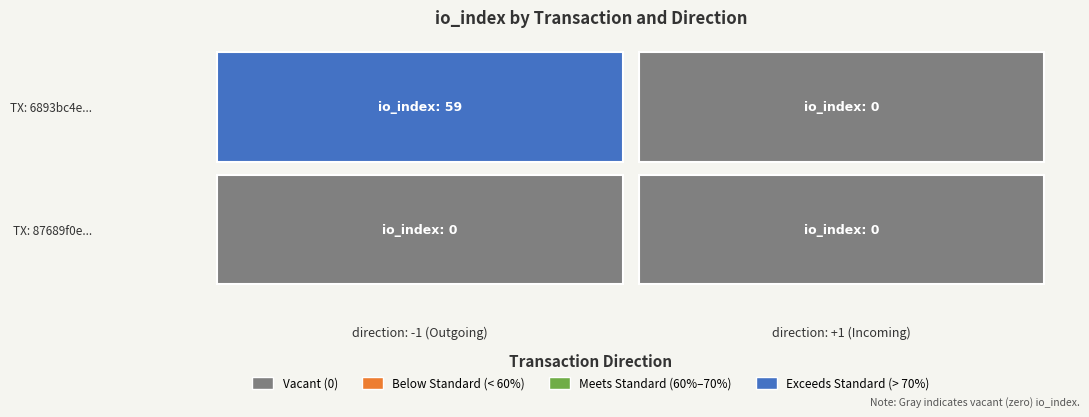

At how many categories does at least one series exceed 3?

1